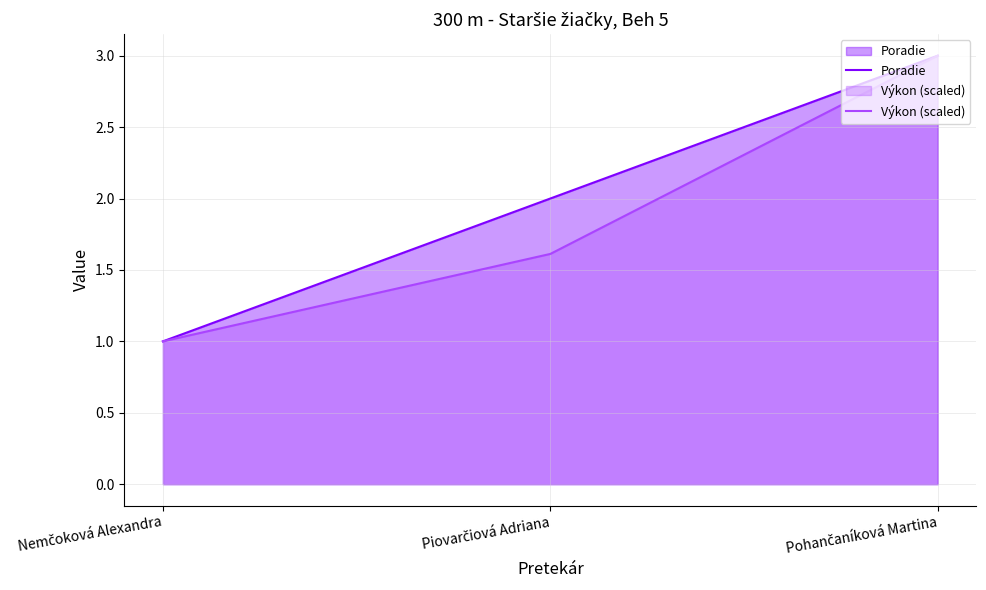

At how many categories does at least one series exceed 2?

1